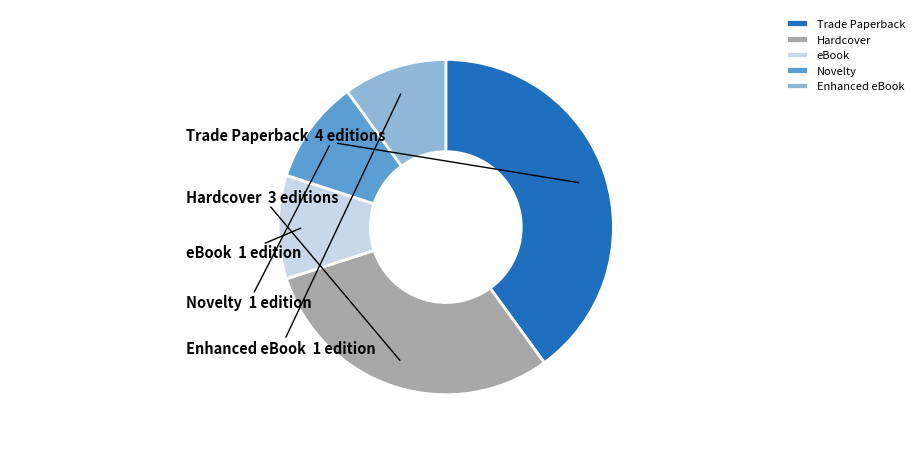

How many segments does this pie chart have?

5